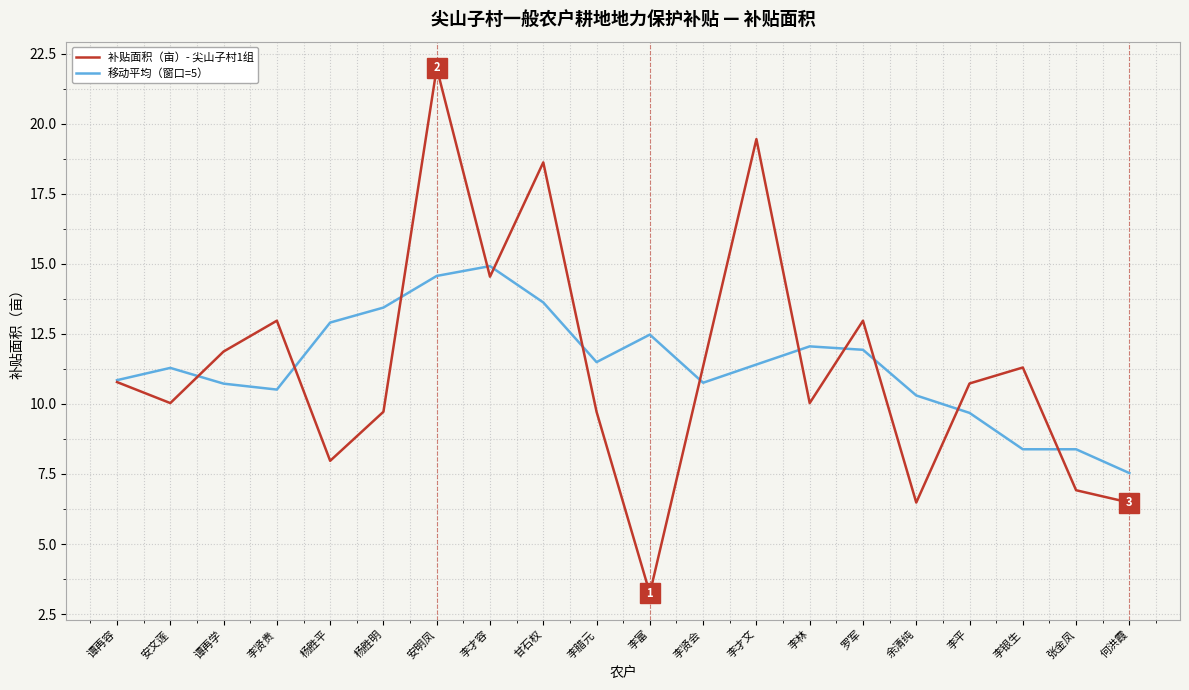

How many series are shown in this chart?

2